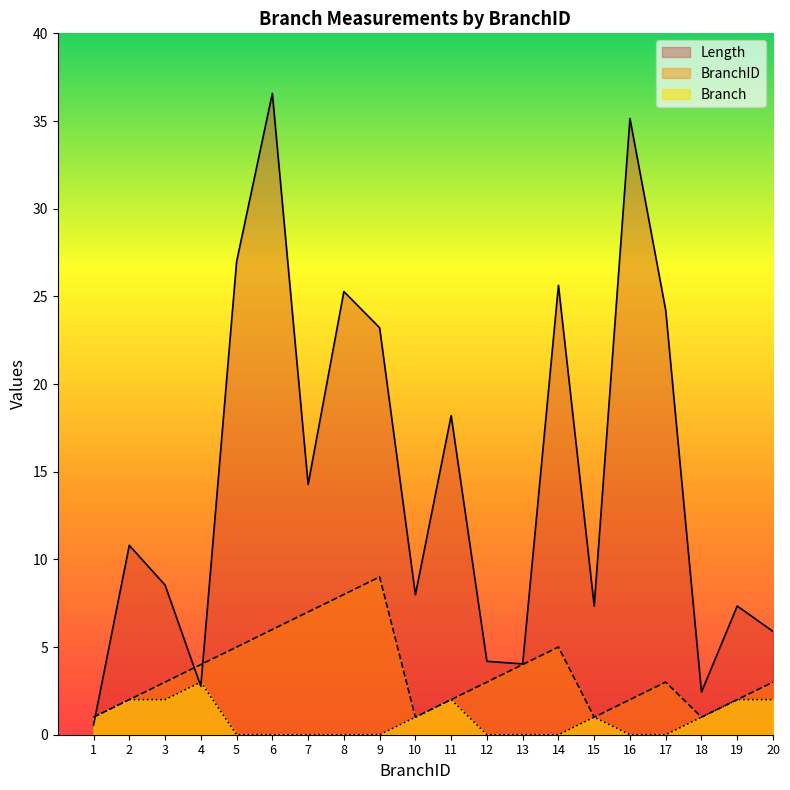

In Branch, how many points are higher than both neighbors (excluding endpoints)?

3